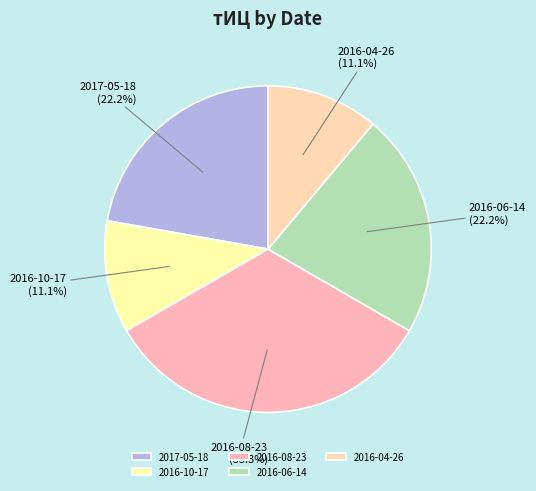

Count the number of slices in the pie.

5